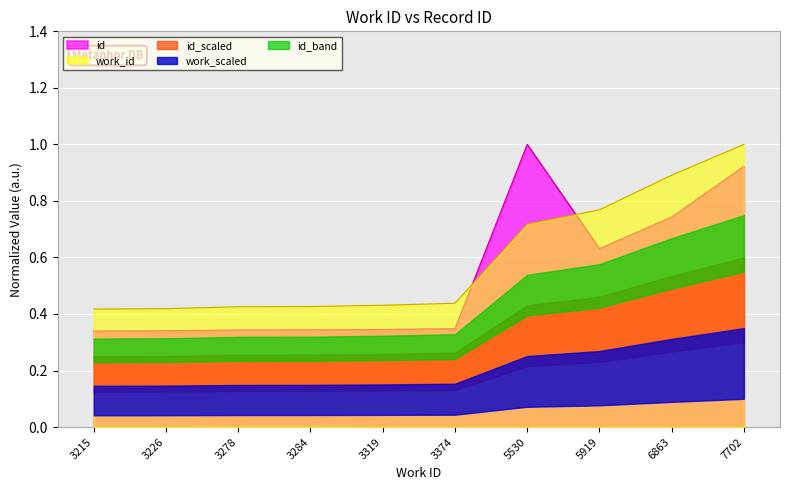

The value of work_id at 3278 is 0.6. True or false?

False